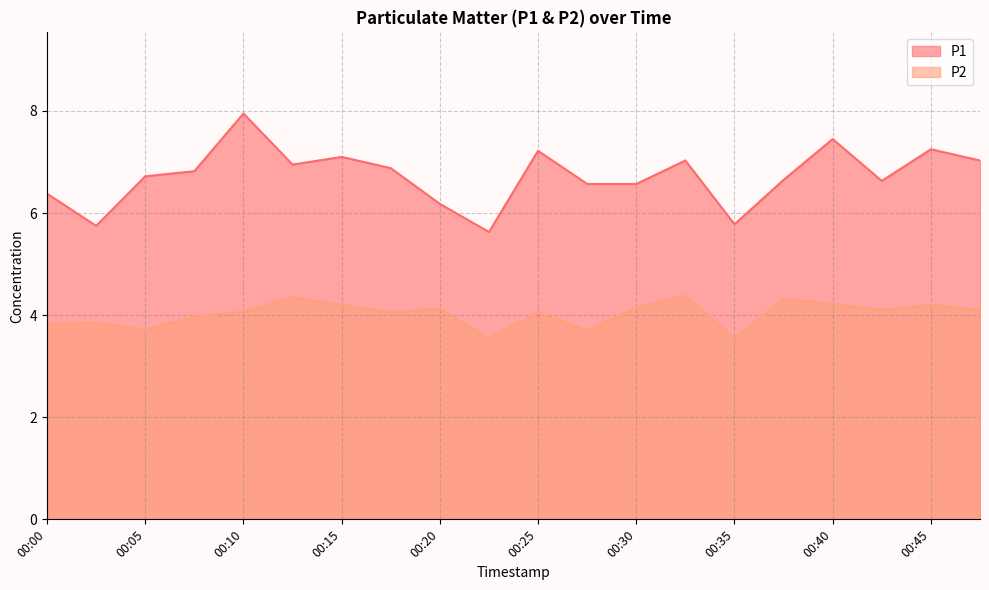

What is the average value of the P2 series?

4.0